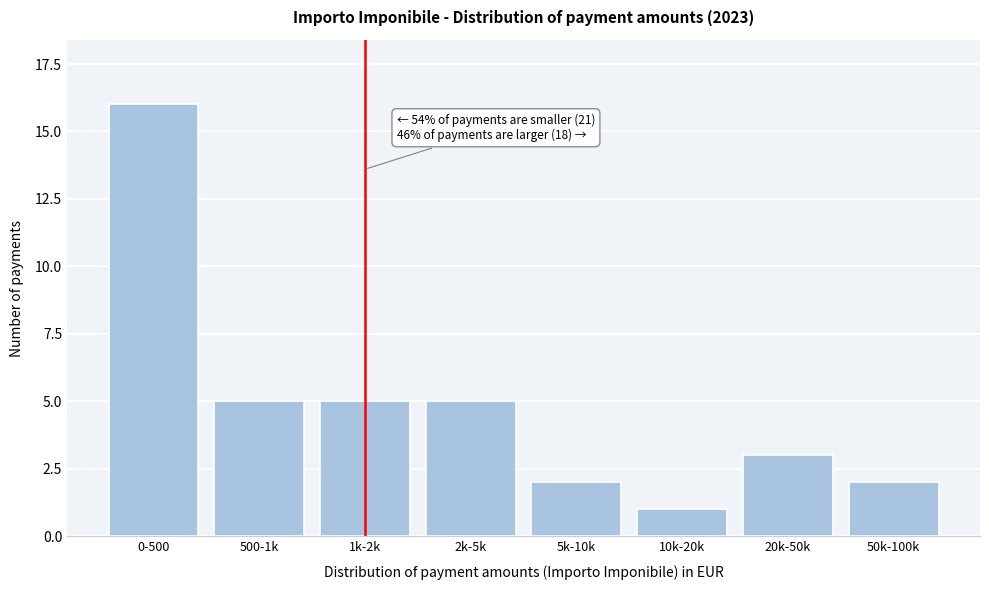

Reading left to right, extract all data points from this chart.

16	5	5	5	2	1	3	2